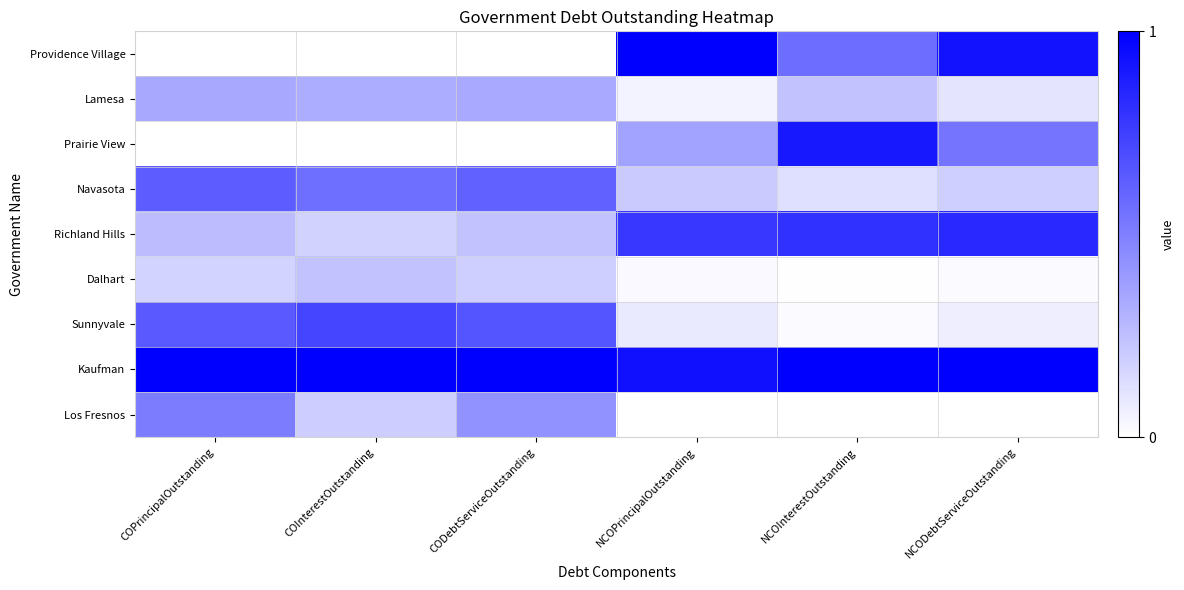

Which category has the highest value across all series?

NCOPrincipalOutstanding